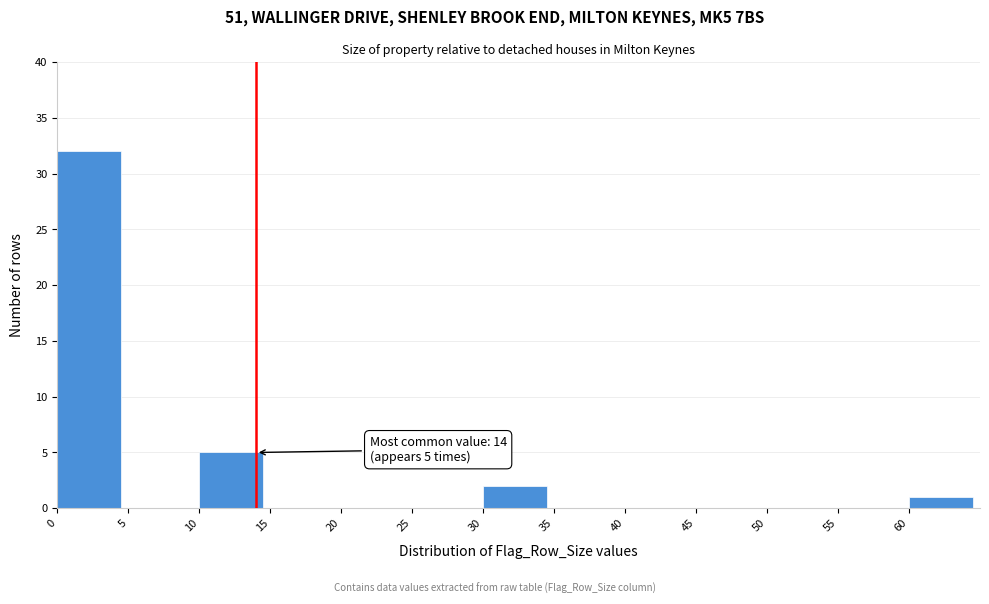

Which range on the x-axis has the tallest bar?

0 to 5